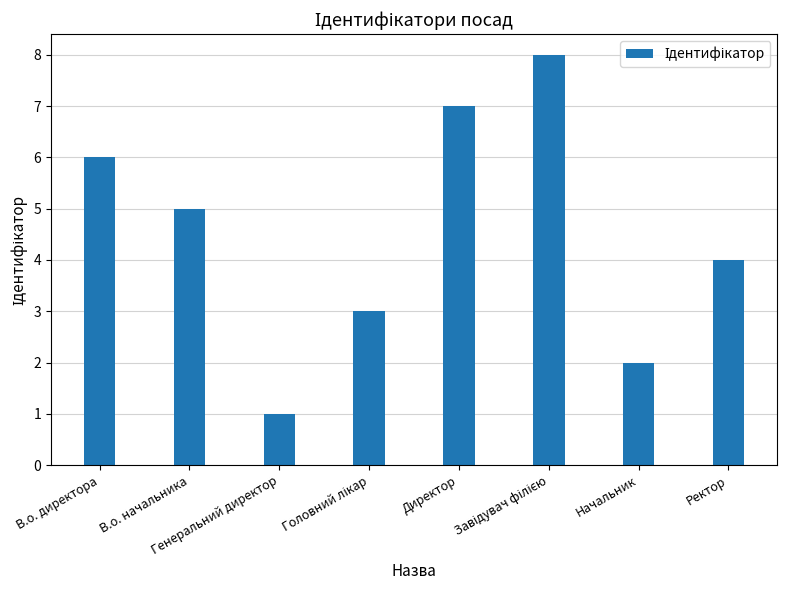

At which label does the data first exceed 5?

В.о. директора